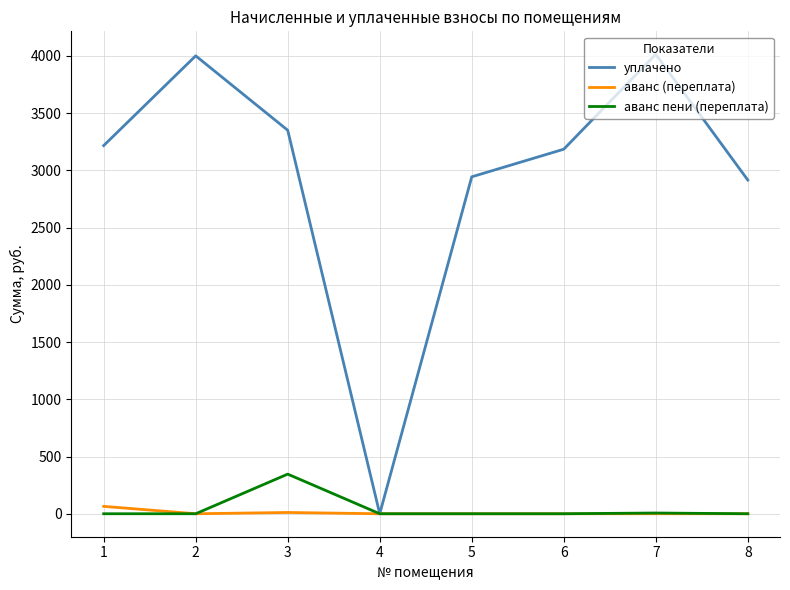

What is the difference between the highest and lowest values at 5?

2943.1